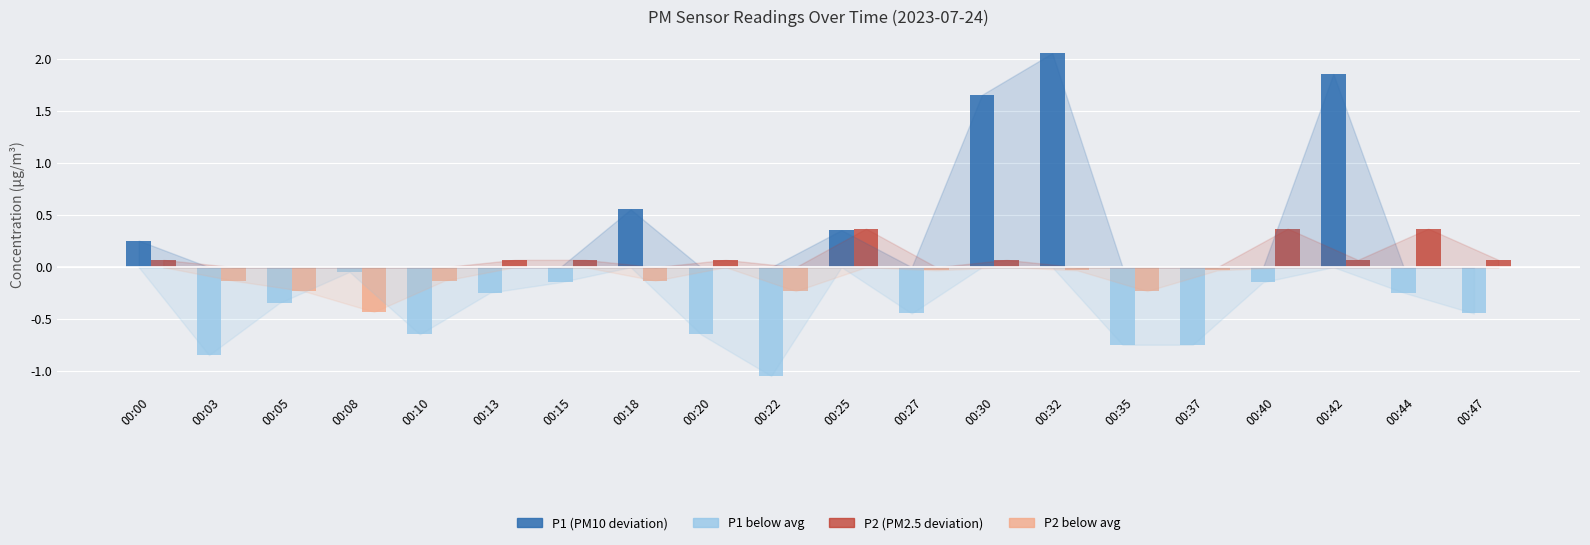

Between 00:03 and 00:30, which series saw the biggest shift?

P1 (PM10)